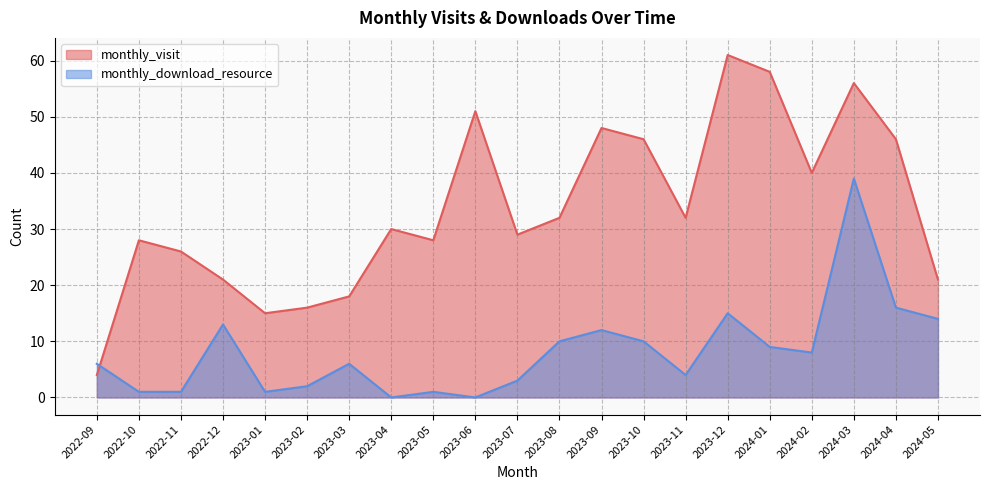

Which series changed the most between 2022-10 and 2023-07?

monthly_download_resource